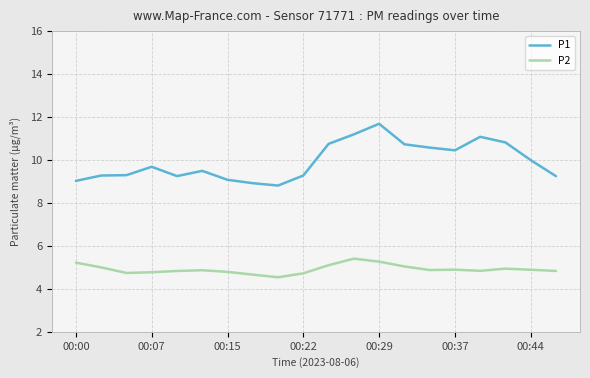

What is the difference between the maximum and minimum values in the P1 series?

2.9